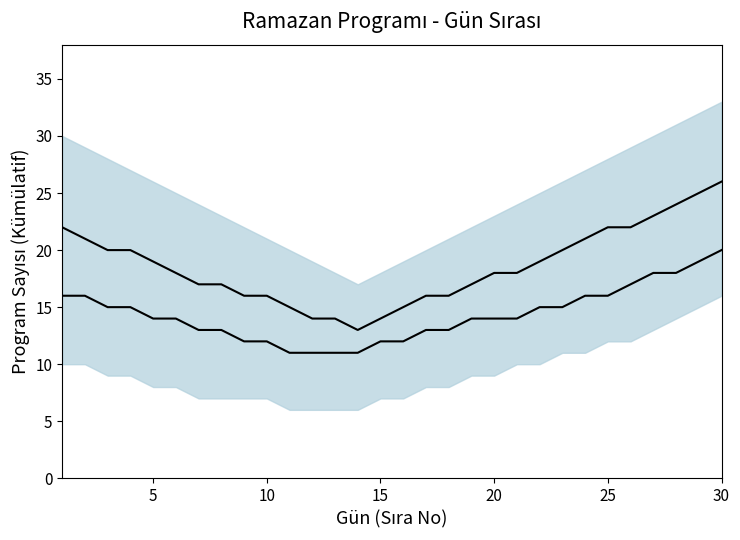

Does the chart display data point markers on the line(s)?

No